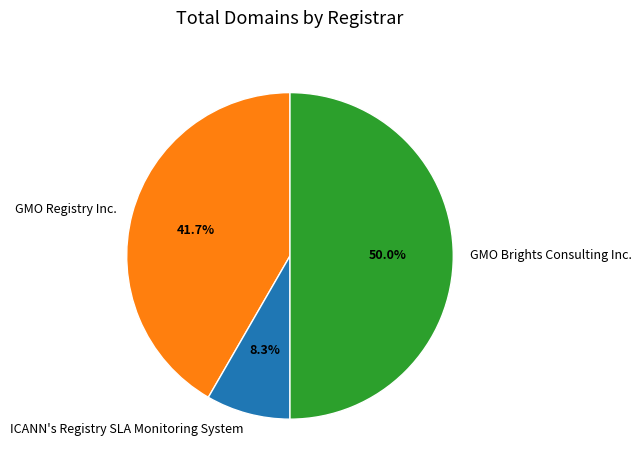

Rank the categories by value from lowest to highest.

ICANN's Registry SLA Monitoring System, GMO Registry Inc., GMO Brights Consulting Inc.